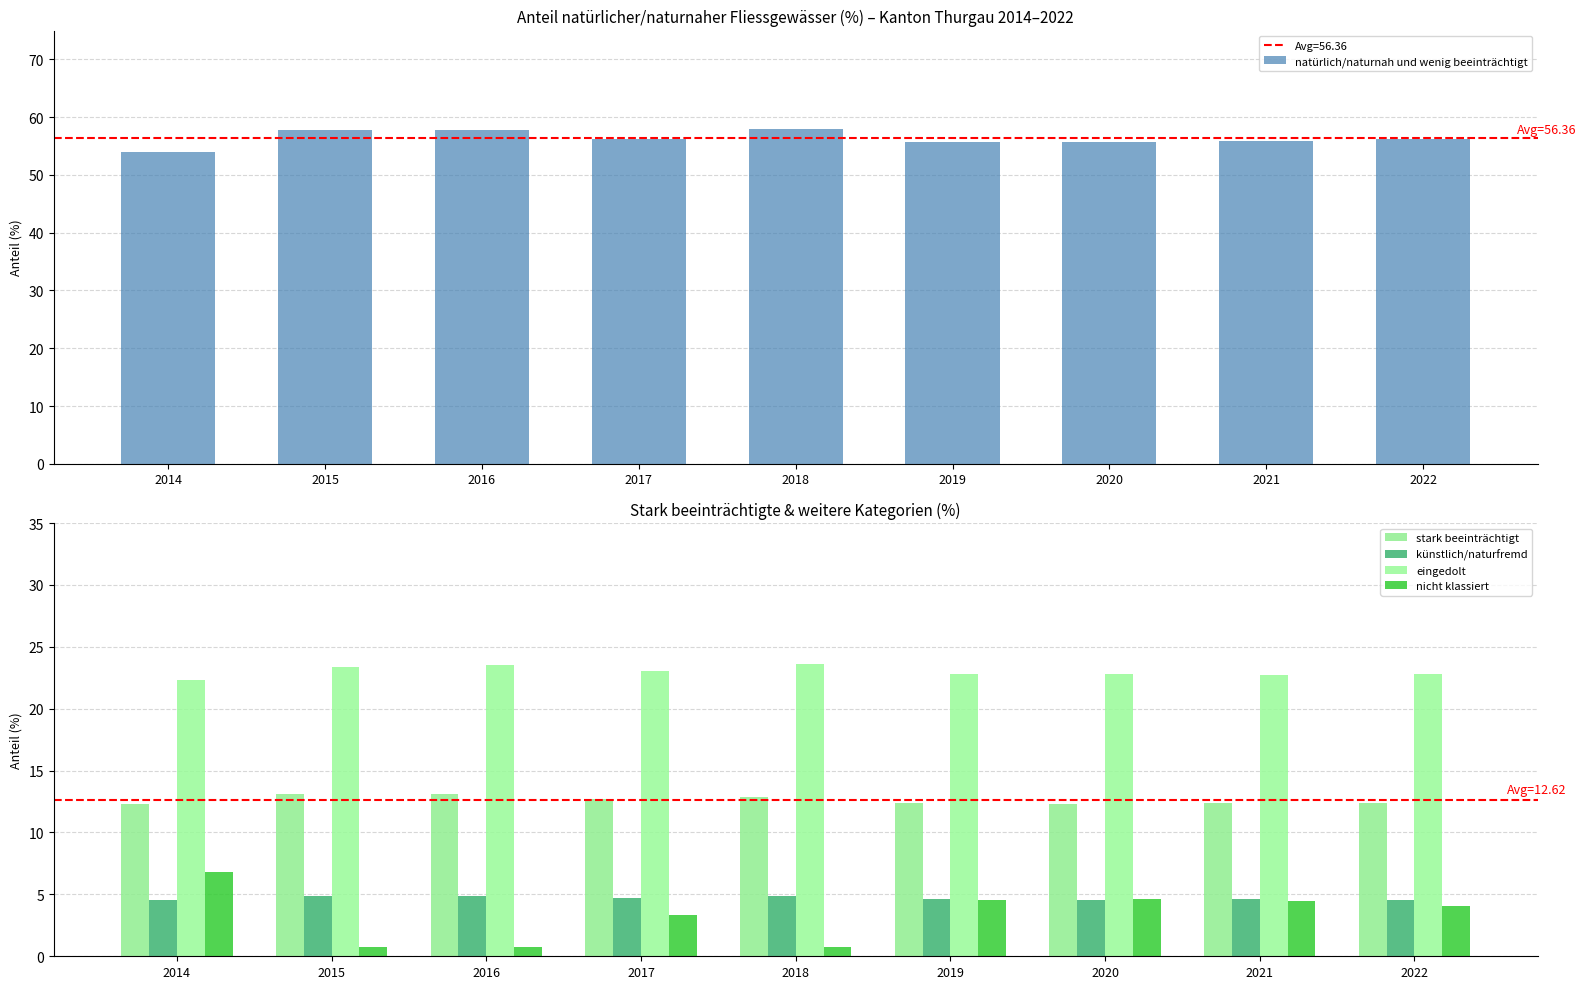

What is the highest value of the künstlich/naturfremd series?

4.9